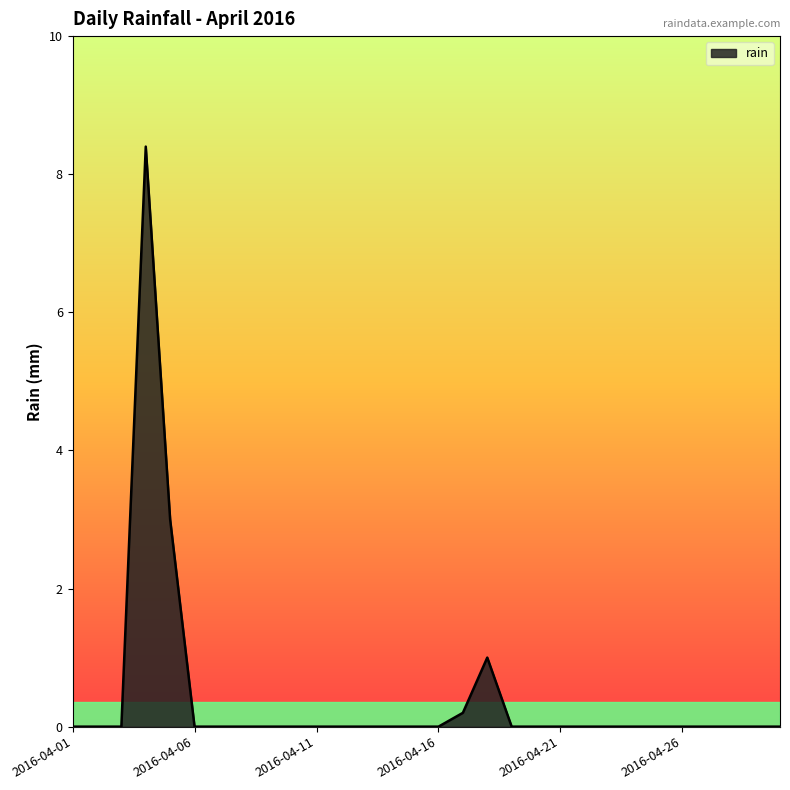

Count the number of data series in this chart.

1